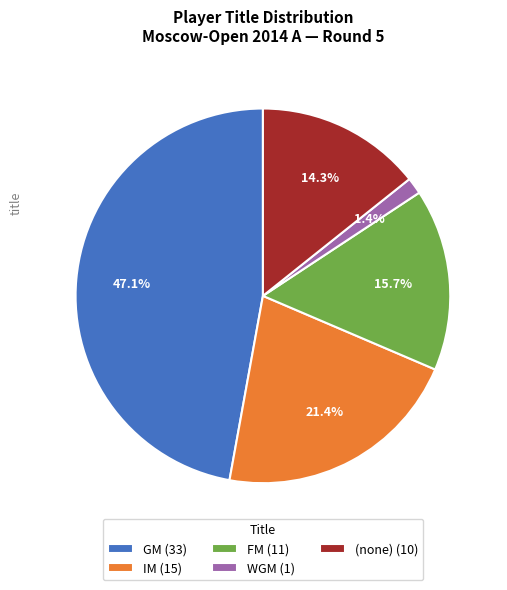

What portion of the pie excludes FM (11)?

84.3%